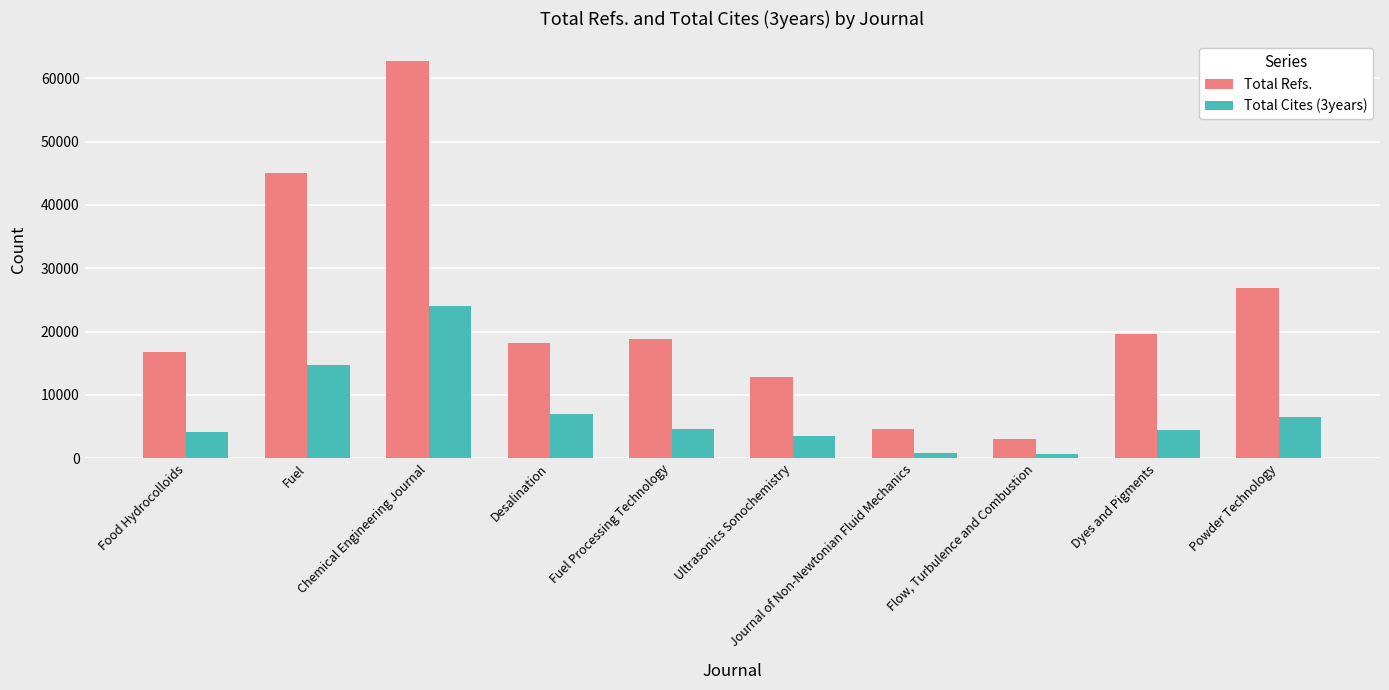

List the labels in order of Total Cites (3years) value, smallest first.

Flow, Turbulence and Combustion, Journal of Non-Newtonian Fluid Mechanics, Ultrasonics Sonochemistry, Food Hydrocolloids, Dyes and Pigments, Fuel Processing Technology, Powder Technology, Desalination, Fuel, Chemical Engineering Journal